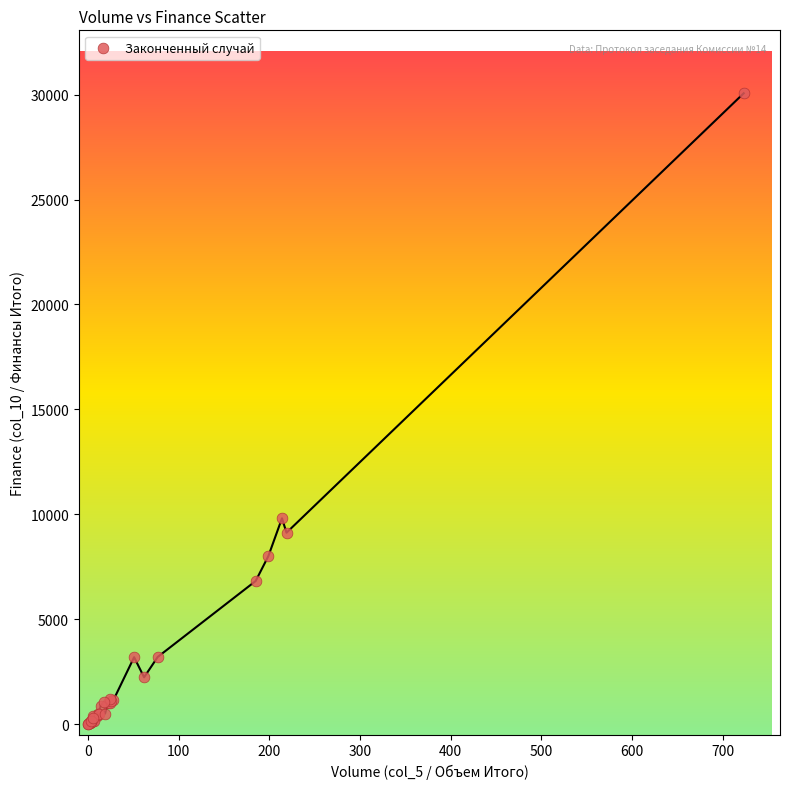

What Y value in the scatter plot is closest to 15032?

9805.9